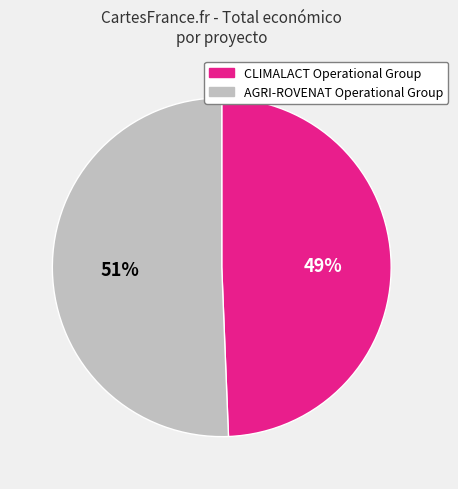

To the nearest percent, what portion does AGRI-ROVENAT Operational Group represent?

51%